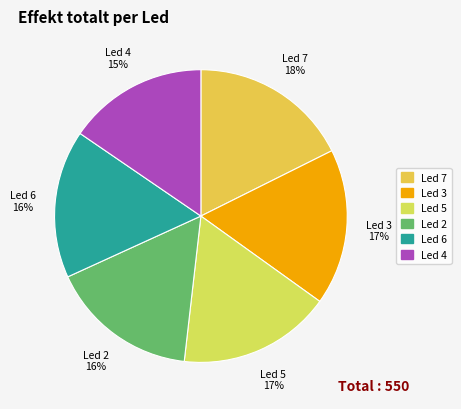

To the nearest percent, what portion does Led 3 represent?

17%